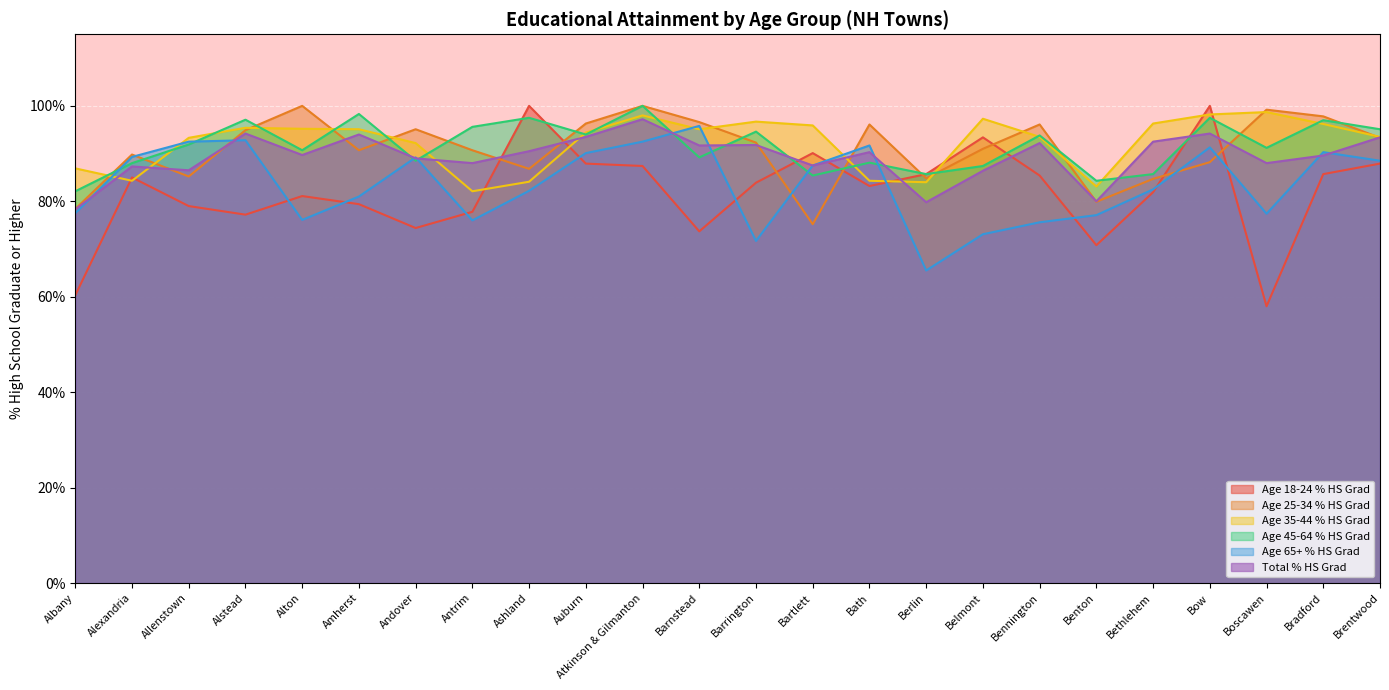

Between Alexandria and Bartlett, which series saw the biggest shift?

Age 25-34 % HS Grad